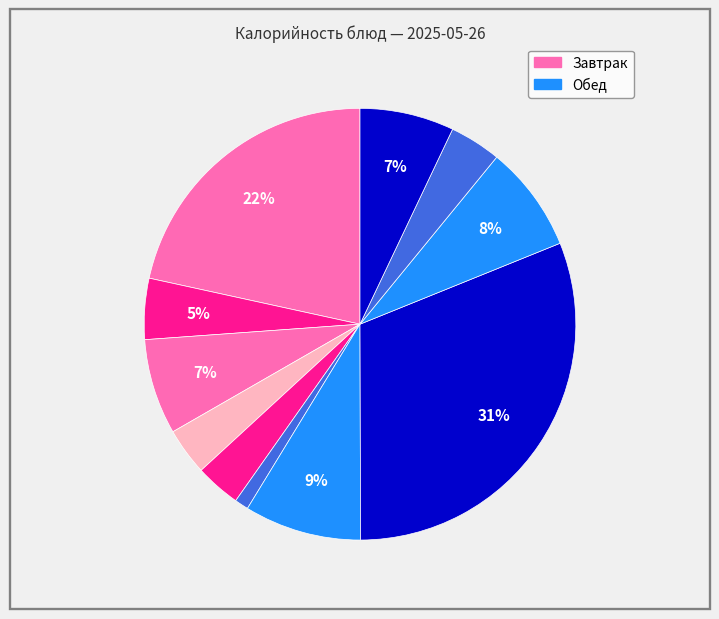

How many segments does this pie chart have?

11